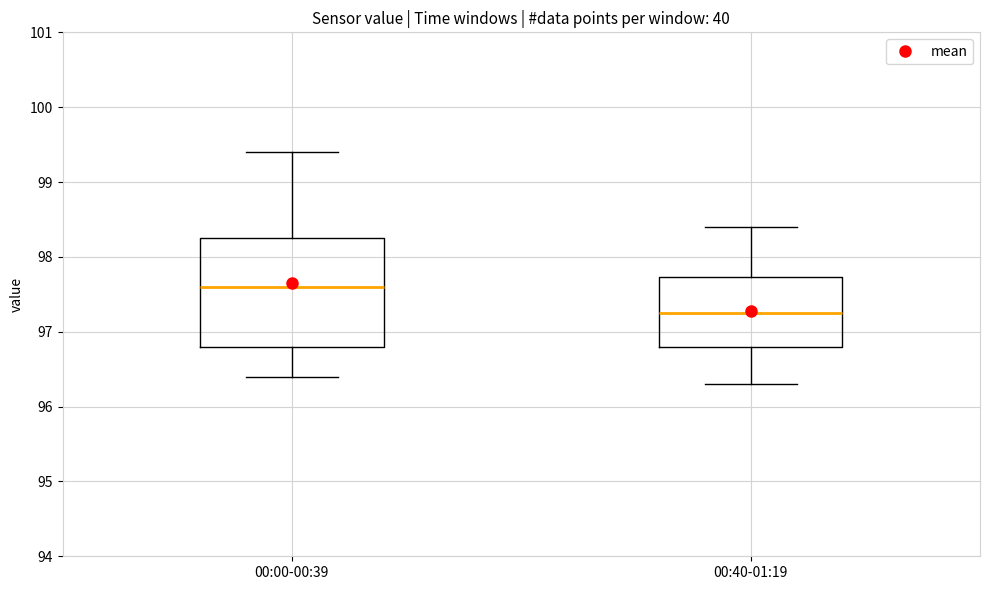

Where does the lower whisker of the box for 00:40-01:19 end on the y-axis? The values are not printed on the chart, so give them approximately, as read against the axis.

96.3